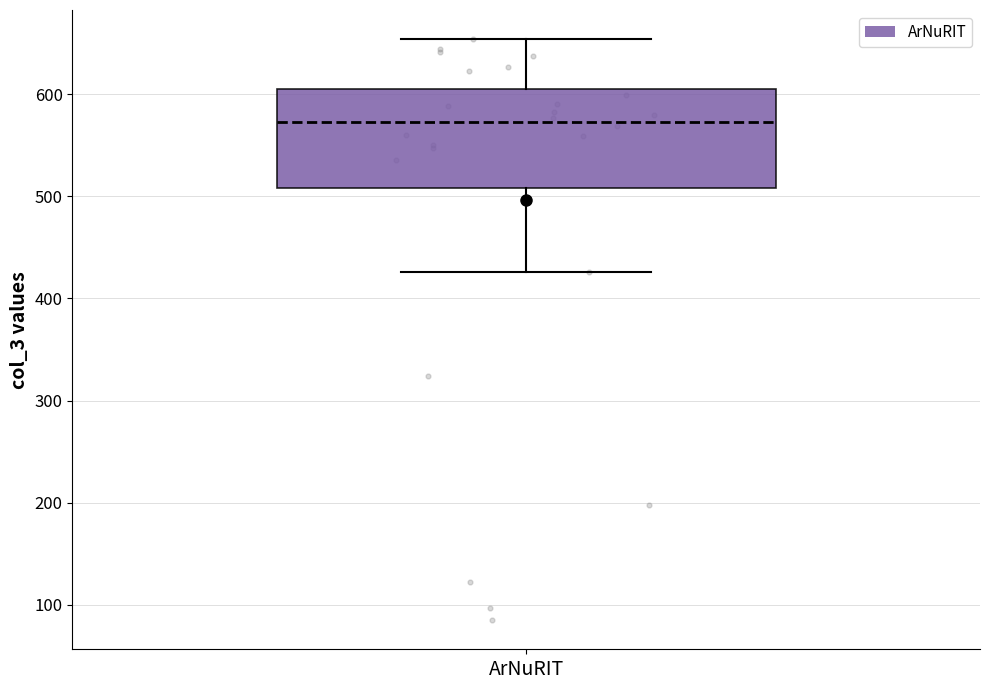

Where does the lower whisker of the box for ArNuRIT end on the y-axis? The values are not printed on the chart, so give them approximately, as read against the axis.

430